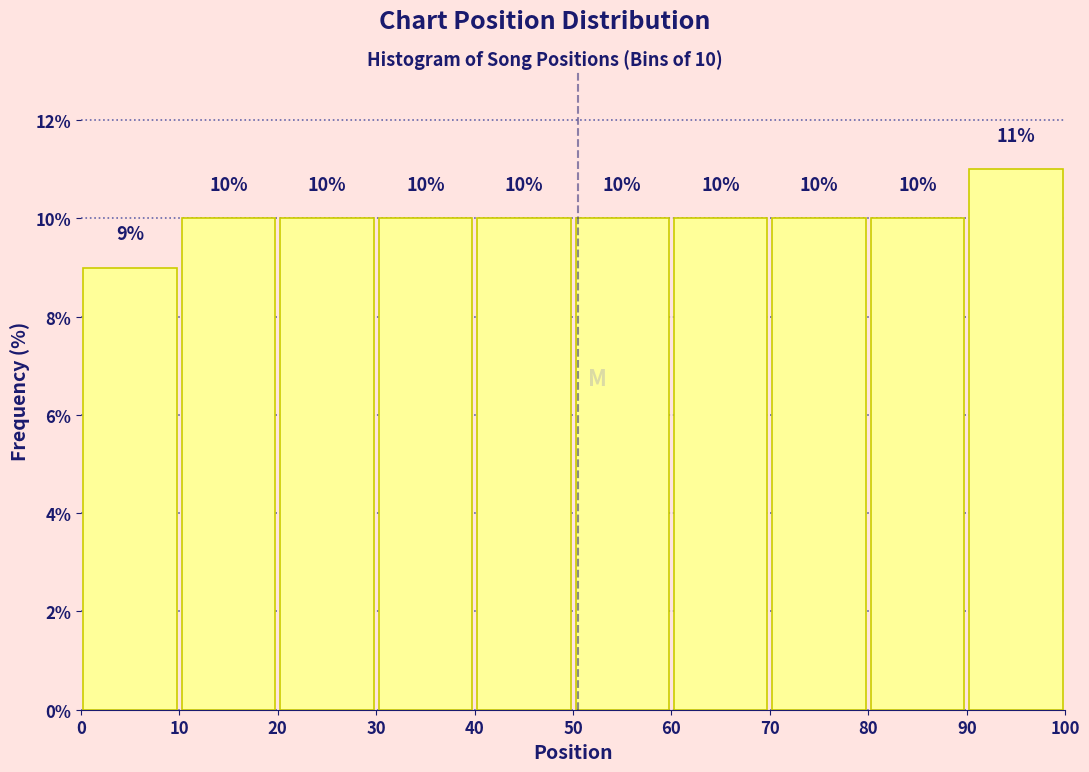

Over which range of the x-axis is the bar tallest?

90 to 100